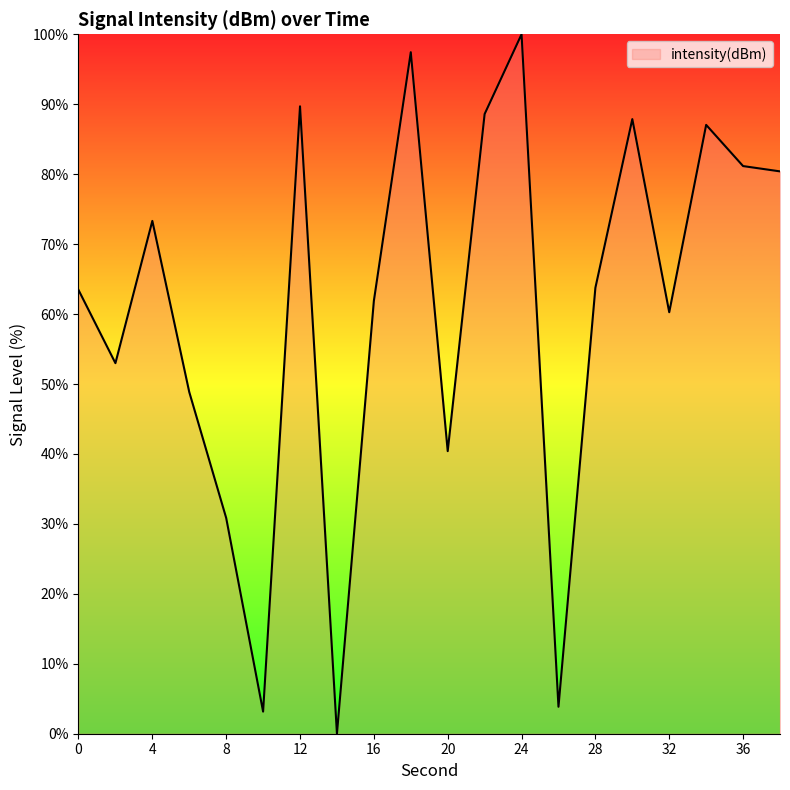

How many lines are shown in the chart?

1